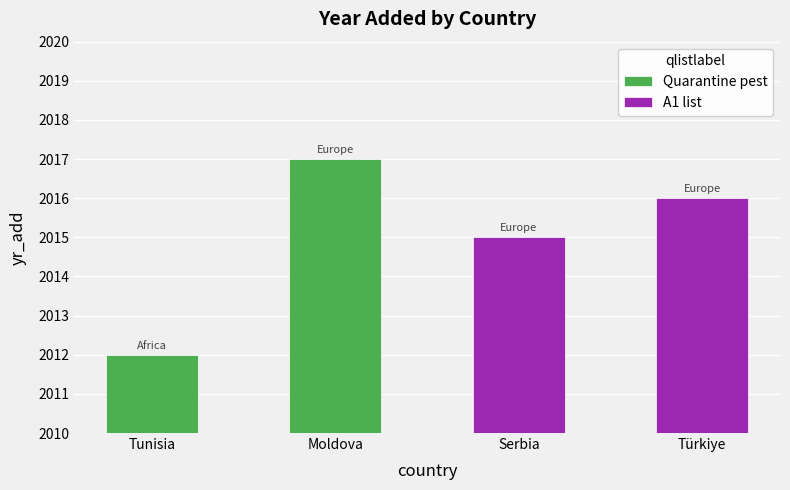

What is the value of the Quarantine pest bar at the 2nd from the left?

2017